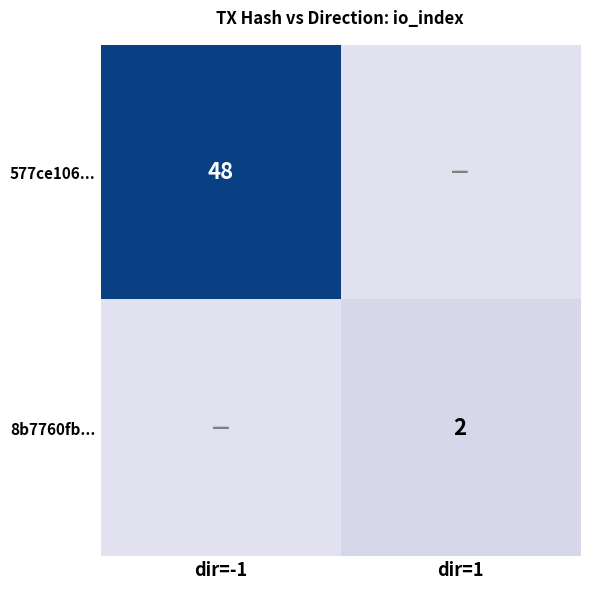

Is the value of 8b7760fb... at dir=1 greater than the value of 577ce106... at dir=-1?

No